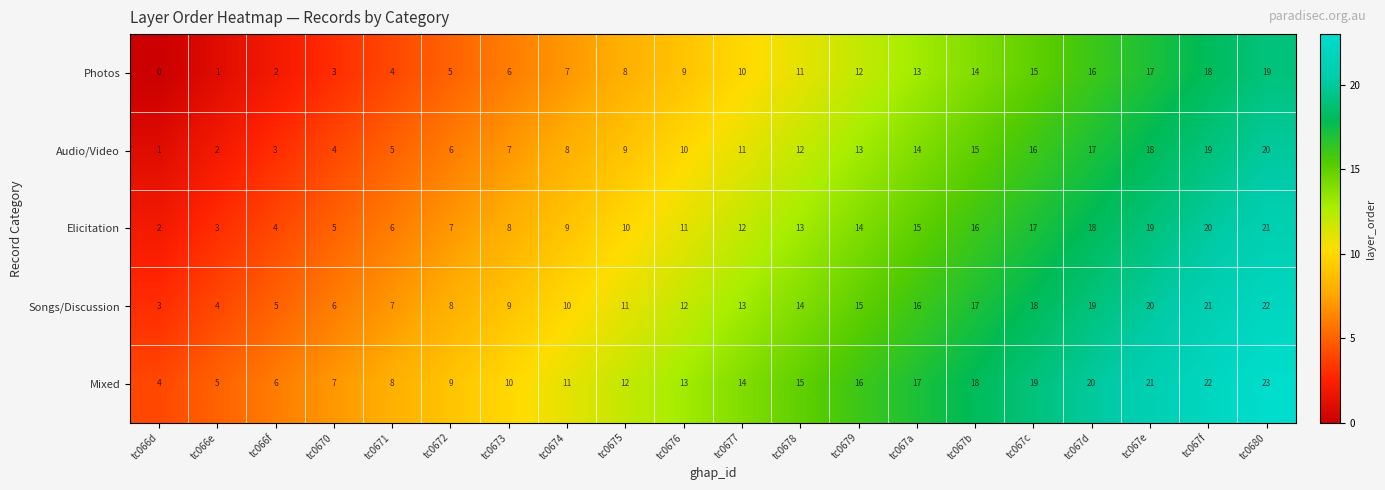

What is the difference between the second highest and second lowest values in the Mixed series?

17